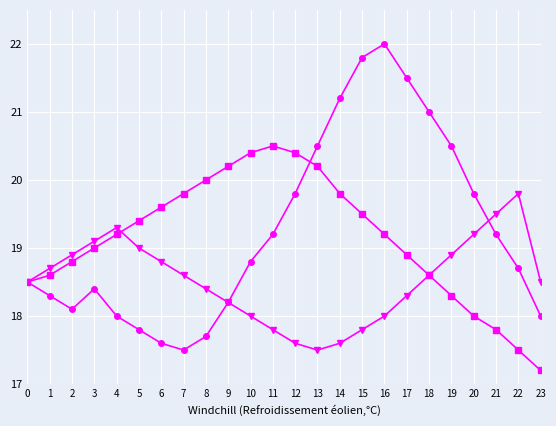

What is the total value across all series at 5?

56.2